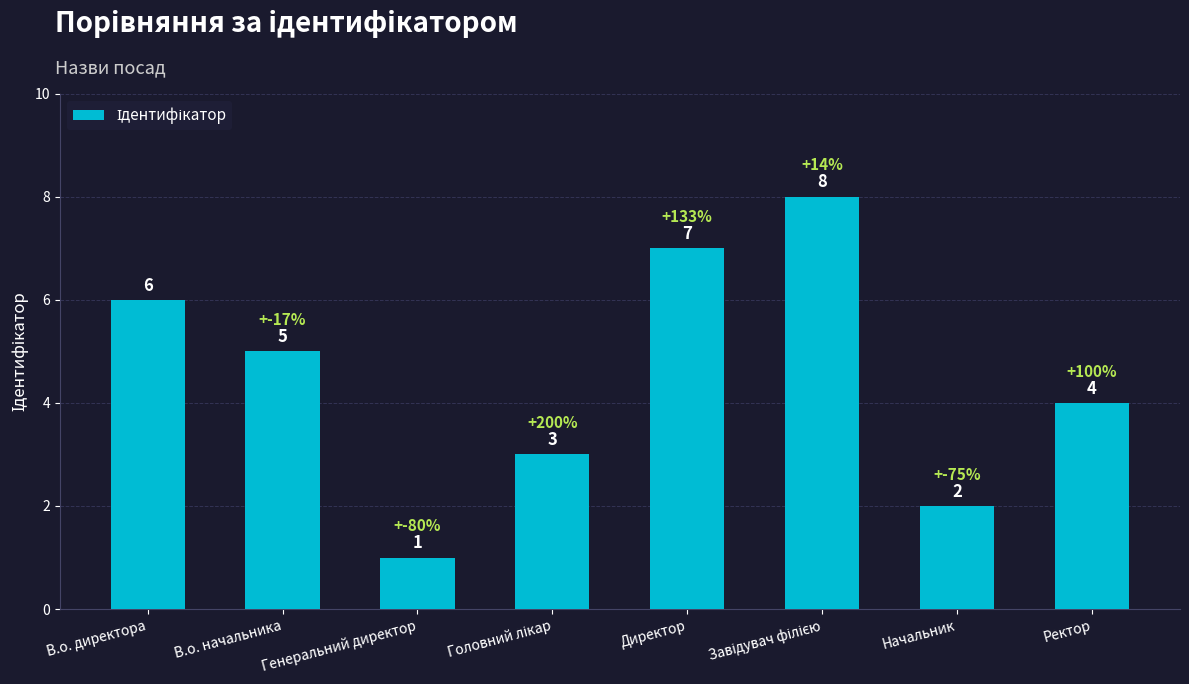

Does the chart contain any negative values?

No